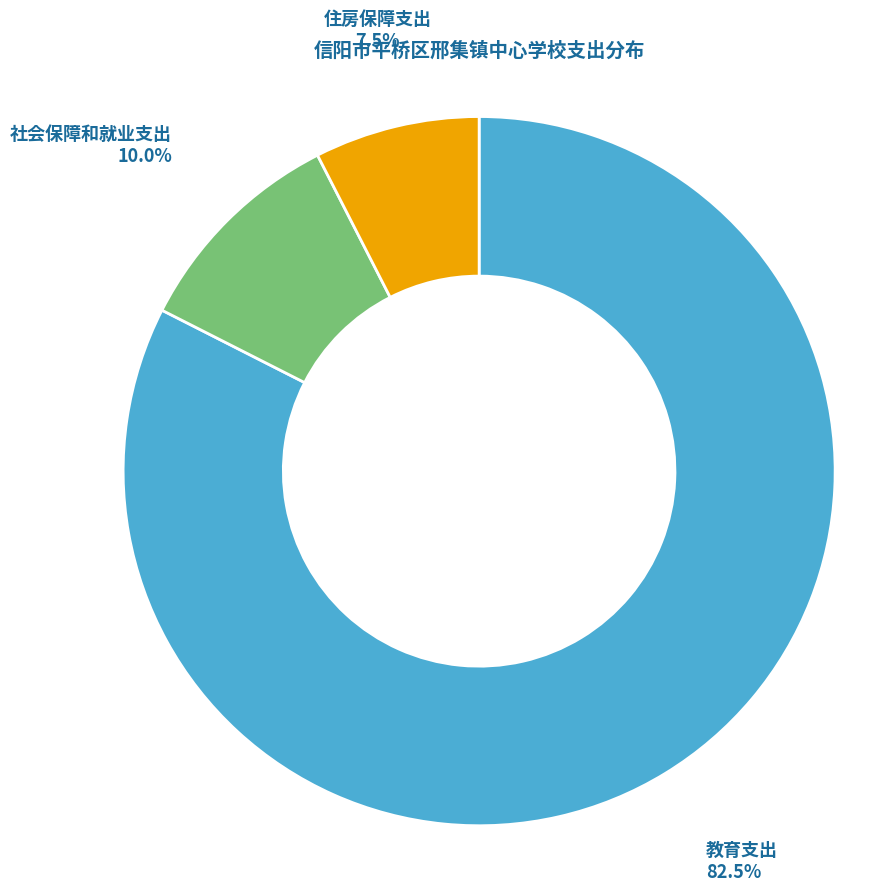

Between 社会保障和就业支出 and 住房保障支出, which is larger?

社会保障和就业支出